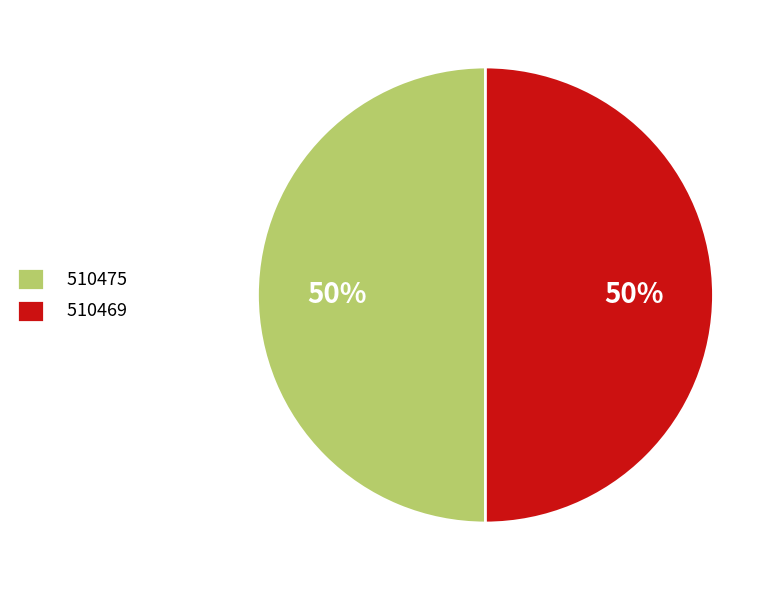

To the nearest percent, what portion does 510475 represent?

50%